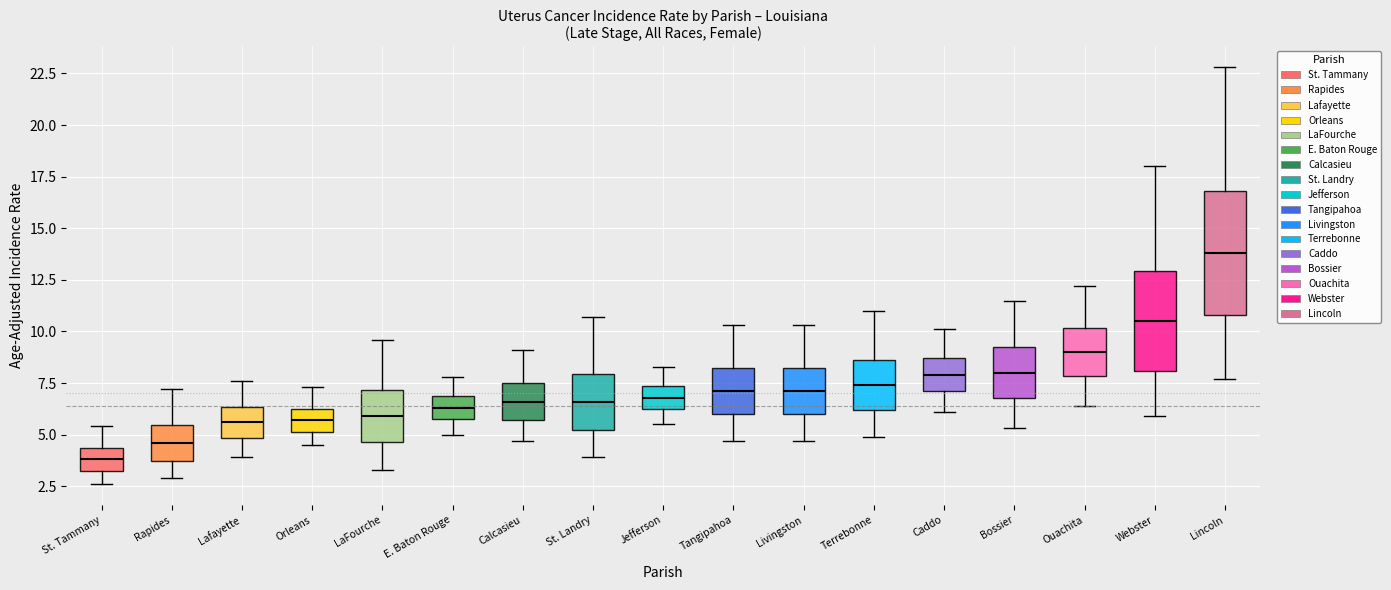

Reading left to right, read every box against the y-axis: the position of its median line, the range the box covers, and the ends of its whiskers. The values are not printed on the chart, so give them approximately, as read against the axis.

St. Tammany: median 4.0, box 3.0 to 4.5, whiskers 2.5 to 5.5
Rapides: median 4.5, box 3.5 to 5.5, whiskers 3.0 to 7.0
Lafayette: median 5.5, box 5.0 to 6.5, whiskers 4.0 to 7.5
Orleans: median 5.5, box 5.0 to 6.5, whiskers 4.5 to 7.5
LaFourche: median 6.0, box 4.5 to 7.0, whiskers 3.5 to 9.5
E. Baton Rouge: median 6.5, box 5.5 to 7.0, whiskers 5.0 to 8.0
Calcasieu: median 6.5, box 5.5 to 7.5, whiskers 4.5 to 9.0
St. Landry: median 6.5, box 5.0 to 8.0, whiskers 4.0 to 10.5
Jefferson: median 7.0, box 6.0 to 7.5, whiskers 5.5 to 8.5
Tangipahoa: median 7.0, box 6.0 to 8.0, whiskers 4.5 to 10.5
Livingston: median 7.0, box 6.0 to 8.0, whiskers 4.5 to 10.5
Terrebonne: median 7.5, box 6.0 to 8.5, whiskers 5.0 to 11.0
Caddo: median 8.0, box 7.0 to 8.5, whiskers 6.0 to 10.0
Bossier: median 8.0, box 7.0 to 9.0, whiskers 5.5 to 11.5
Ouachita: median 9.0, box 8.0 to 10.0, whiskers 6.5 to 12.0
Webster: median 10.5, box 8.0 to 13.0, whiskers 6.0 to 18.0
Lincoln: median 14.0, box 11.0 to 17.0, whiskers 7.5 to 23.0